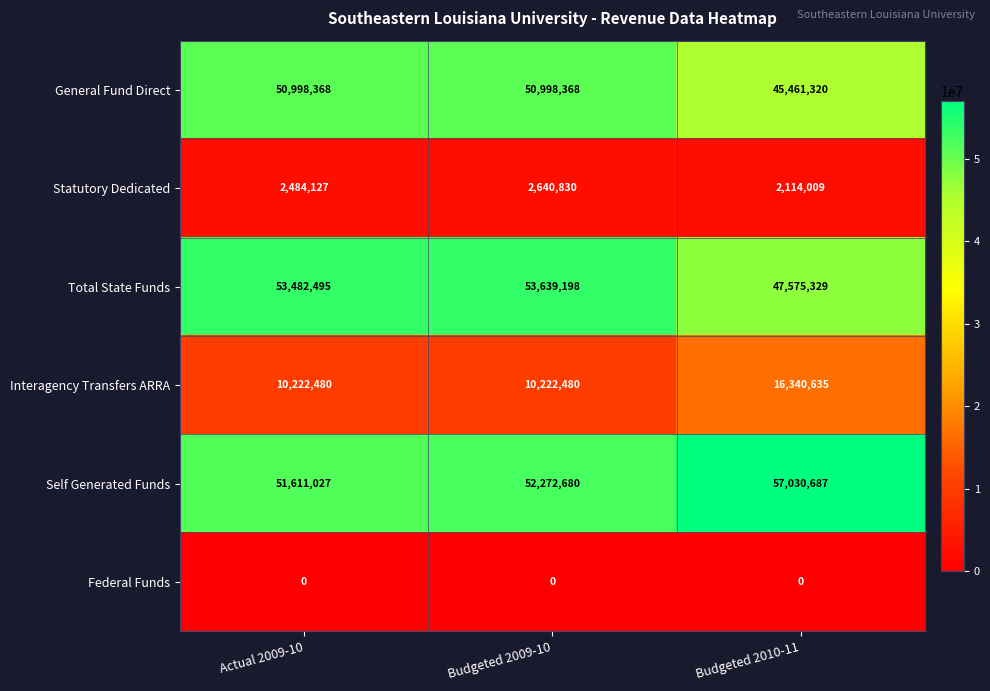

List the series in order of their peak value, lowest first.

Federal Funds, Statutory Dedicated, Interagency Transfers ARRA, General Fund Direct, Total State Funds, Self Generated Funds